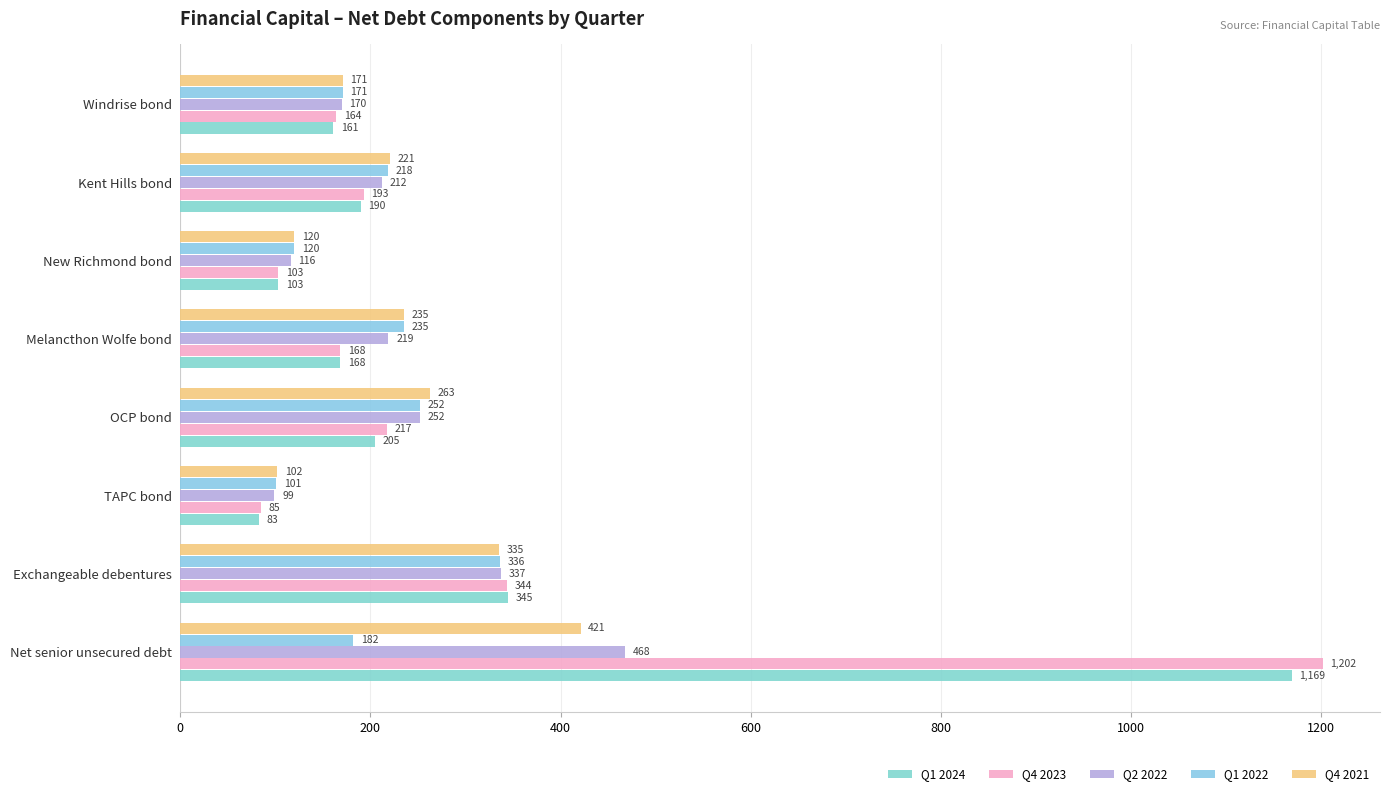

How many data points in Q2 2022 are less than 219?

4